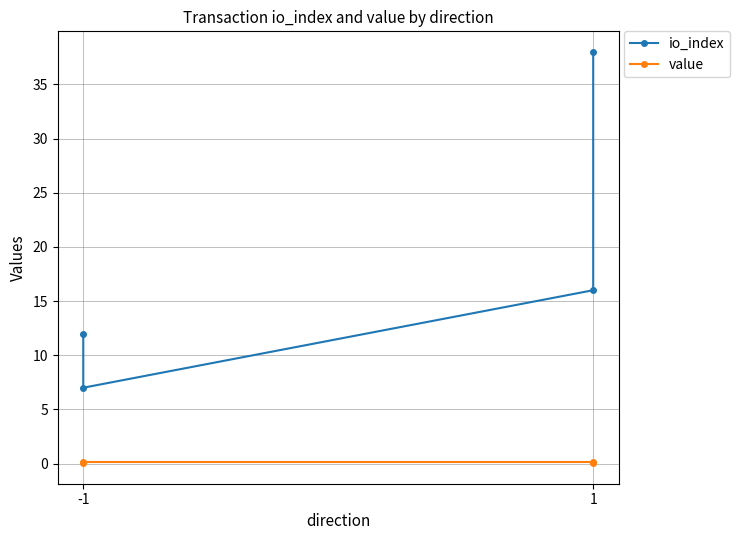

At which label does value reach its minimum?

-1